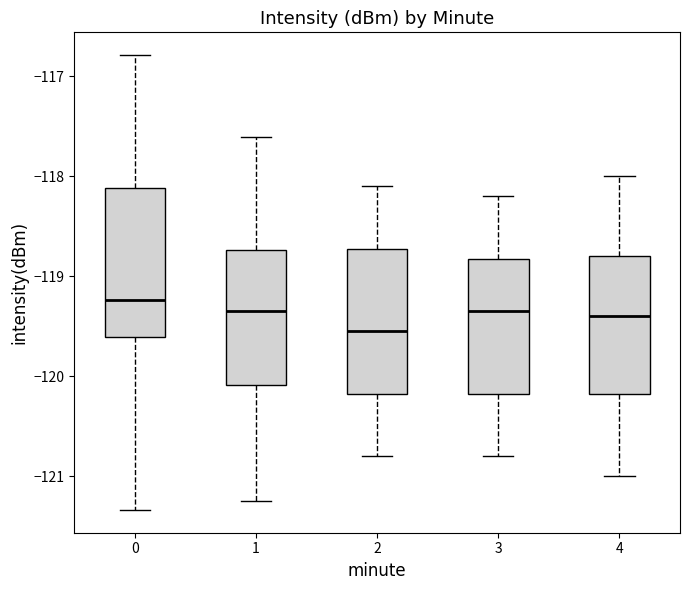

Where does the upper whisker of the box at x = 4 end on the y-axis? The values are not printed on the chart, so give them approximately, as read against the axis.

-118.0